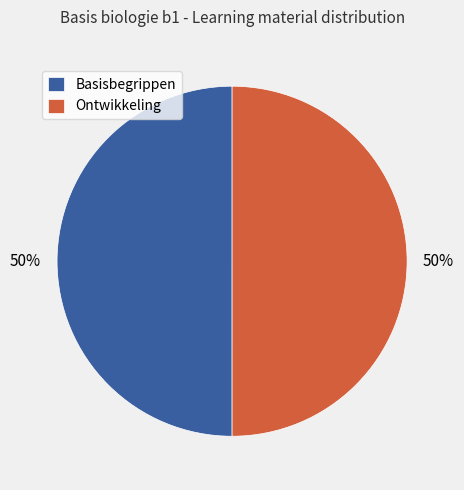

Approximately how many times larger is the value at Ontwikkeling compared to Basisbegrippen?

1.0